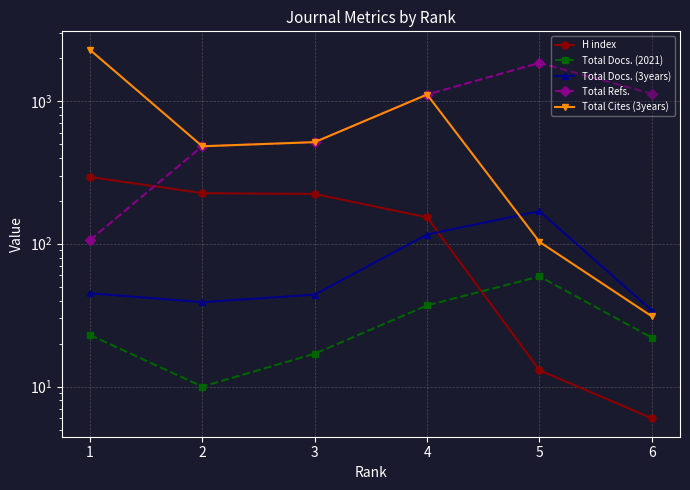

What is the maximum value for Total Docs. (3years)?

169